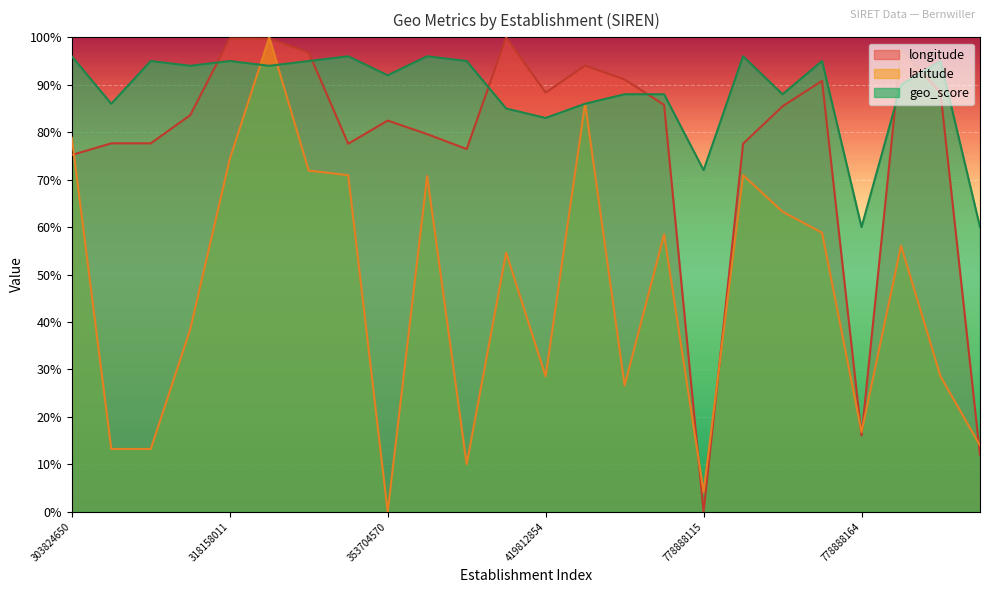

What is the sum of all longitude values?

18.5